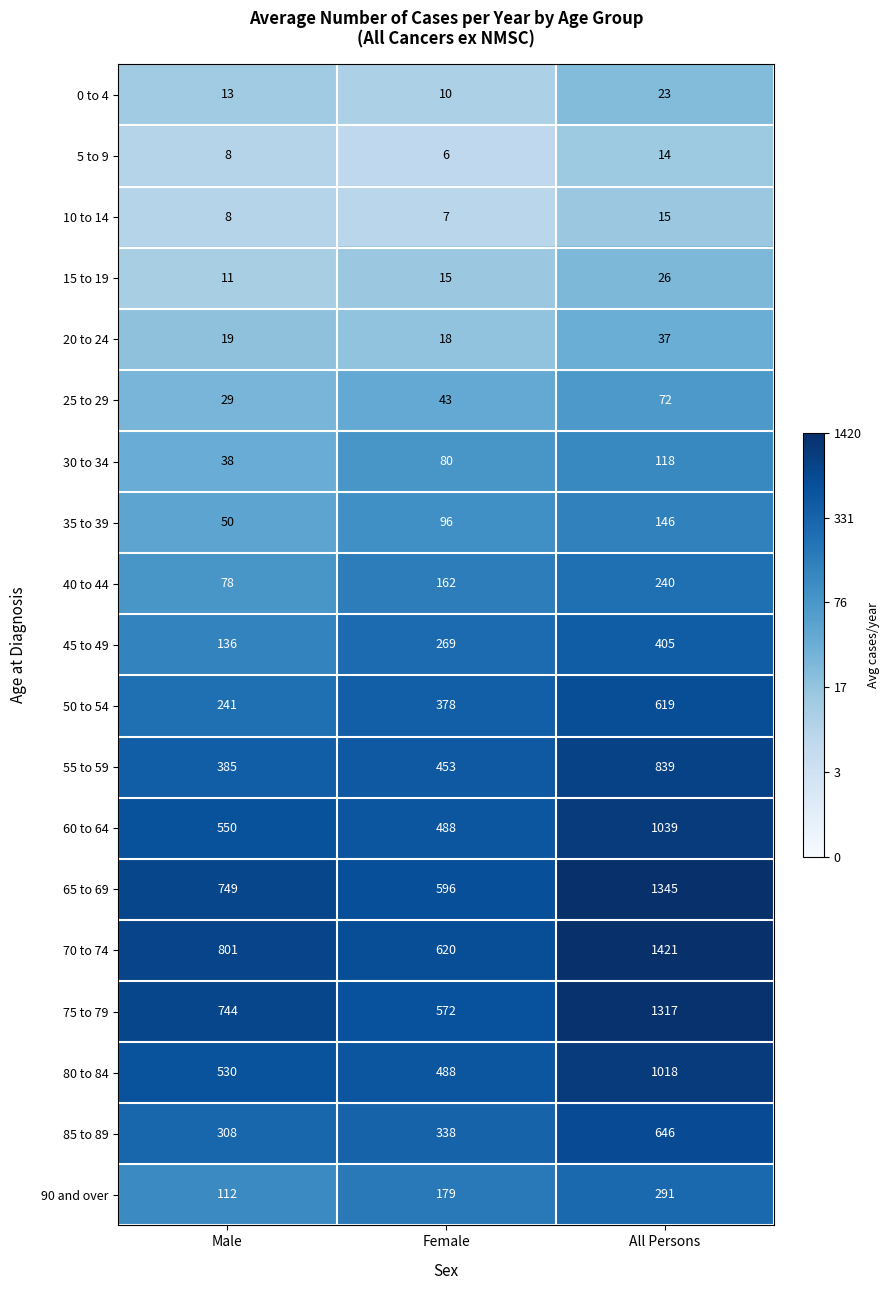

What is the sum of all 40 to 44 values?

480